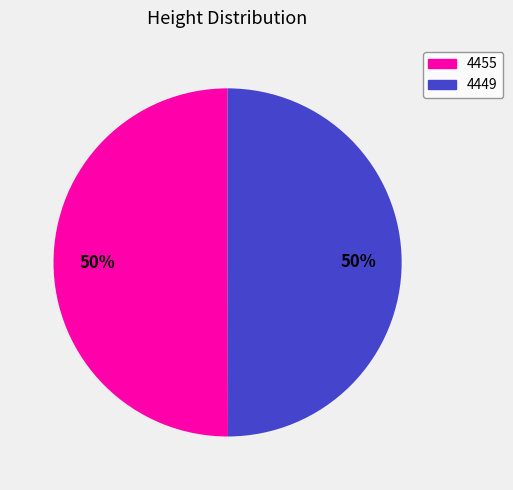

What percentage is the 4455 slice, to the nearest percent?

50%